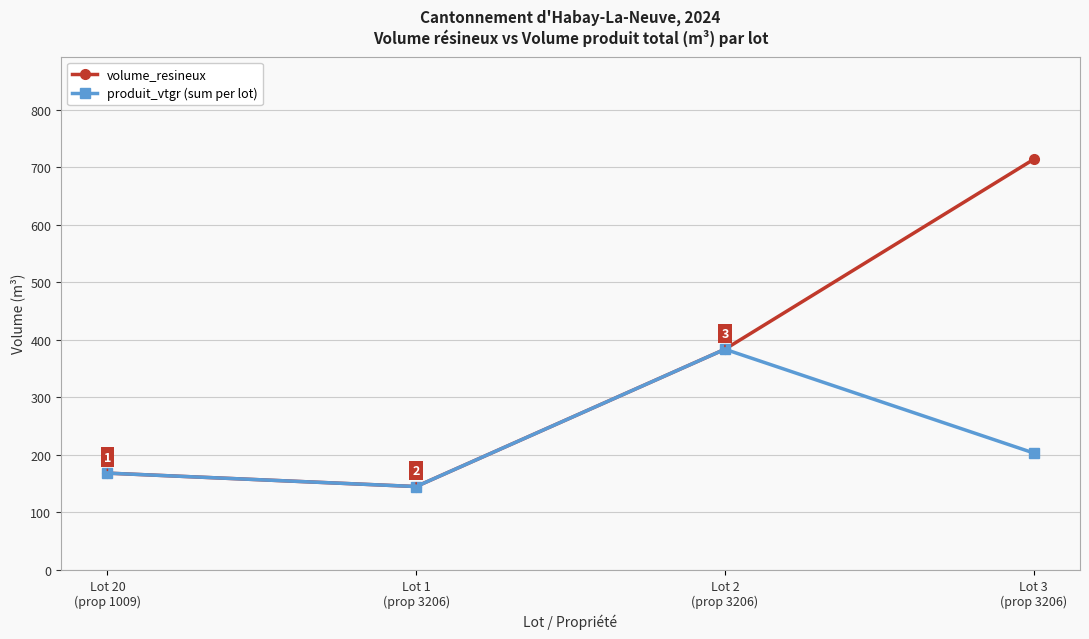

What are all the series names shown in the legend?

volume_resineux, produit_vtgr (sum per lot)